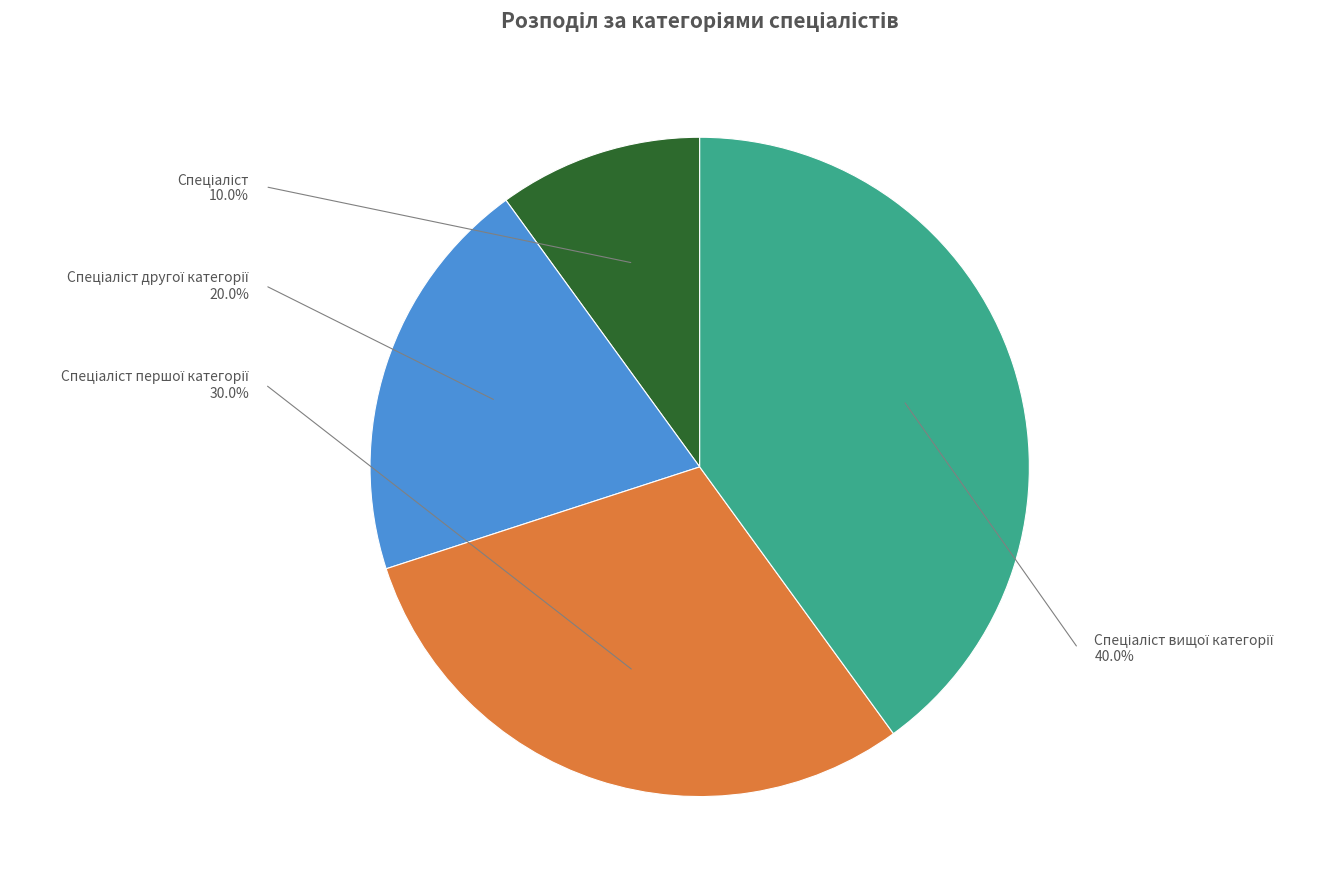

Is there a majority slice in this chart?

No